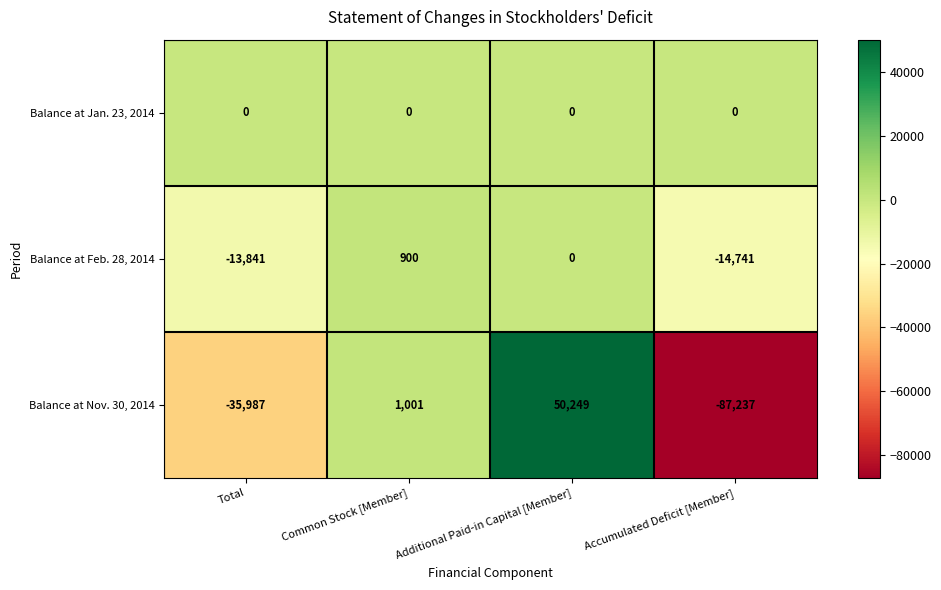

The Balance at Feb. 28, 2014 series shows 9304 at Additional Paid-in Capital [Member]. True or false?

False